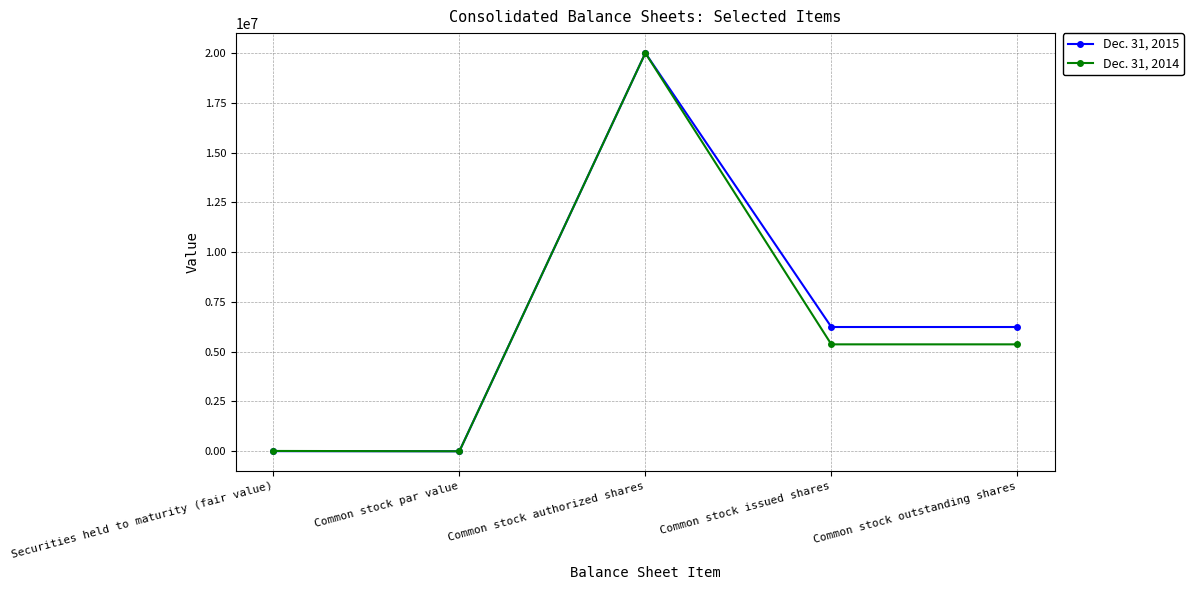

The Dec. 31, 2014 series shows 5369266 at Common stock issued shares. True or false?

True